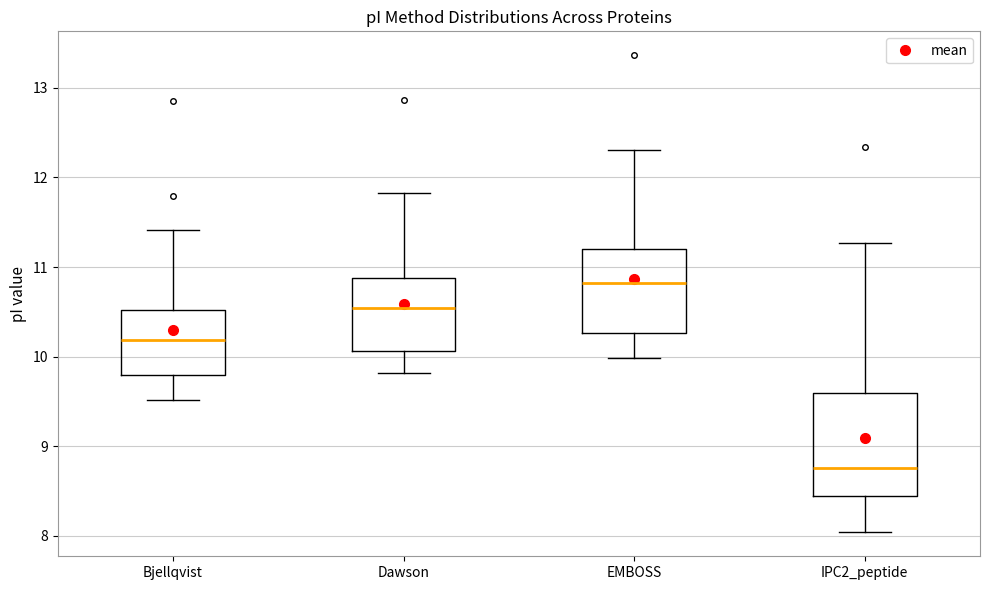

Which box is the tallest, from its lower edge to its upper edge?

IPC2_peptide